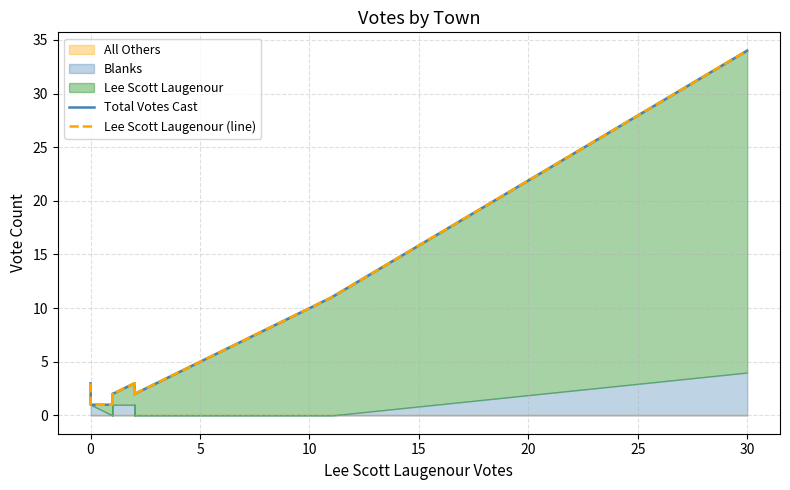

True or false: Total Votes Cast has more than 2 interior local peaks.

True